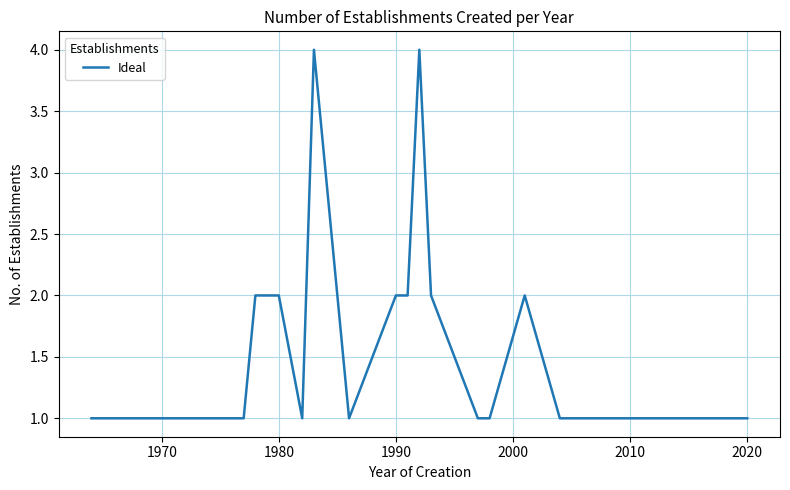

What is the maximum value shown in the chart?

4